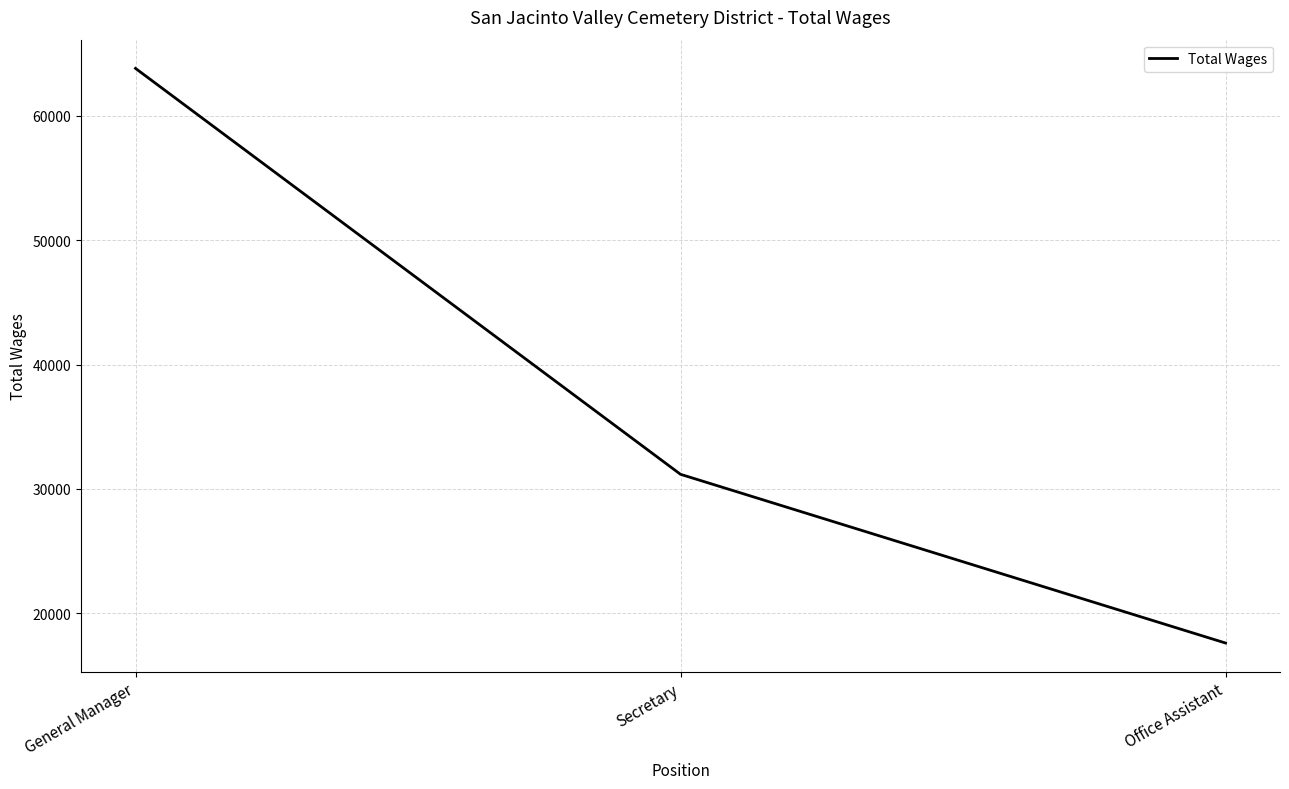

List the labels in order of value, smallest first.

Office Assistant, Secretary, General Manager